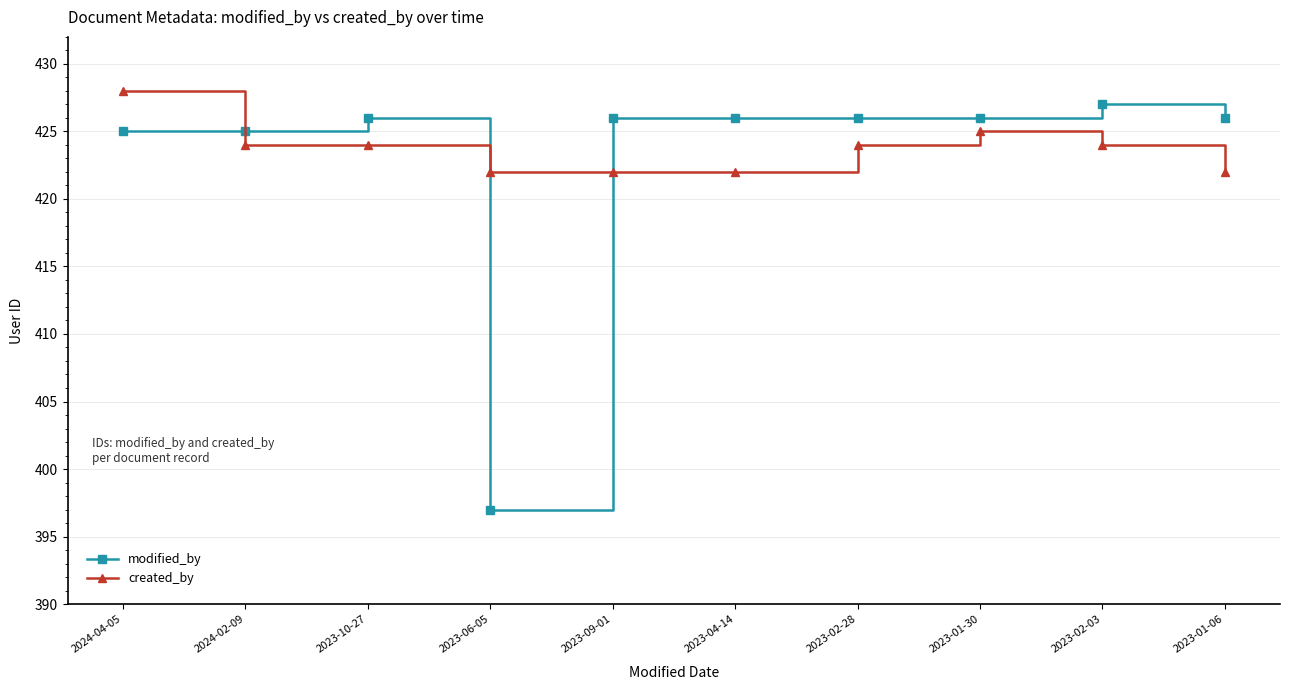

Reading left to right, transcribe all the data shown in this chart.

modified_by: 425	425	426	397	426	426	426	426	427	426
created_by: 428	424	424	422	422	422	424	425	424	422